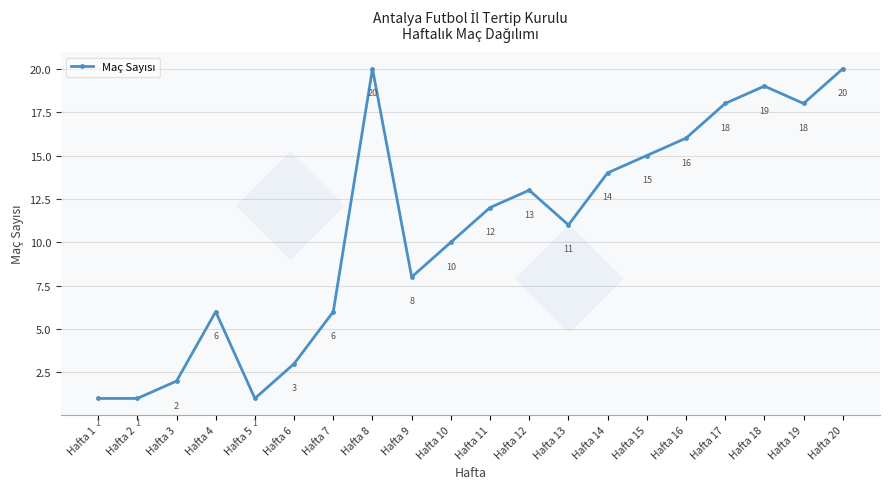

True or false: there are more than 1 points higher than both neighbors.

True